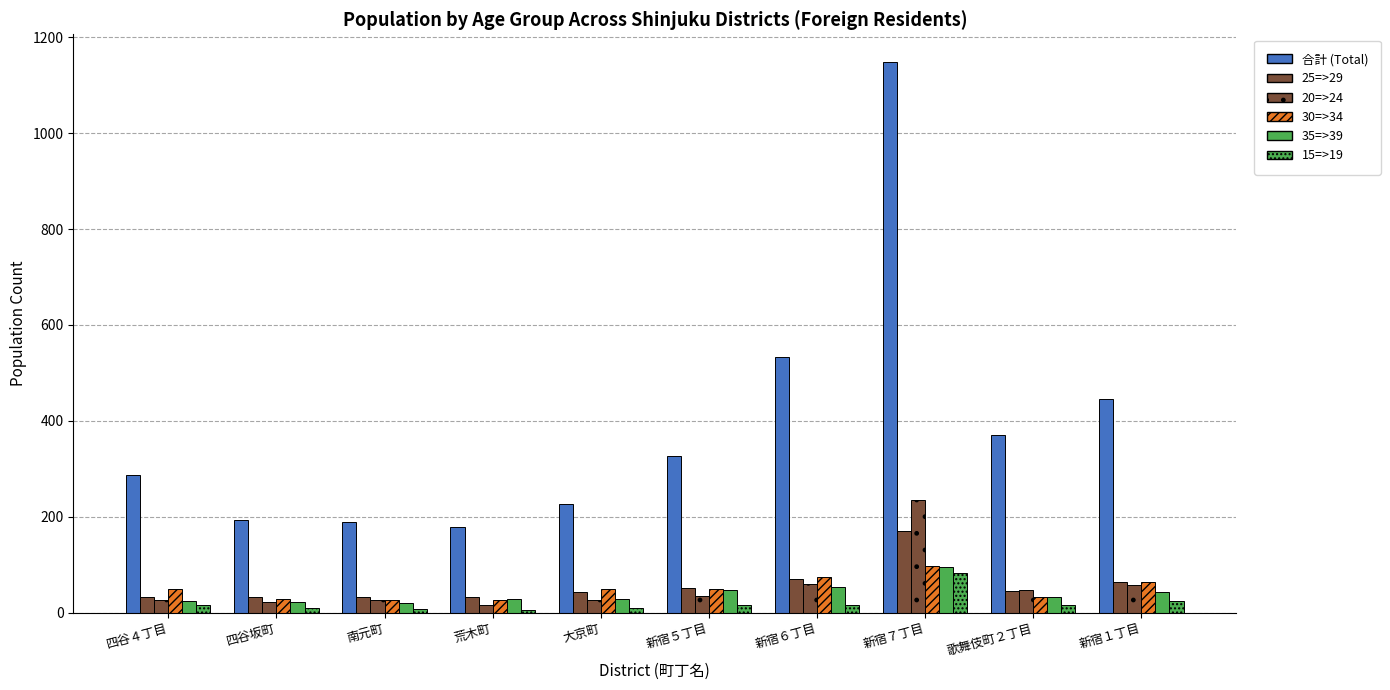

Rank the series at 歌舞伎町２丁目 from highest to lowest value.

合計 (Total), 20=>24, 25=>29, 30=>34, 35=>39, 15=>19